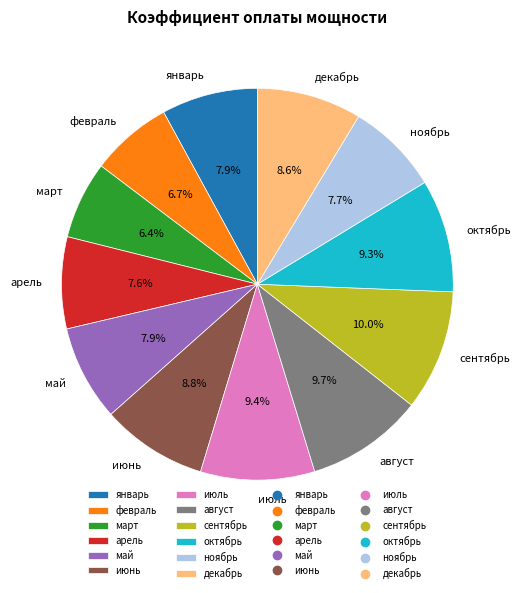

How much of the chart is everything except январь?

92.1%